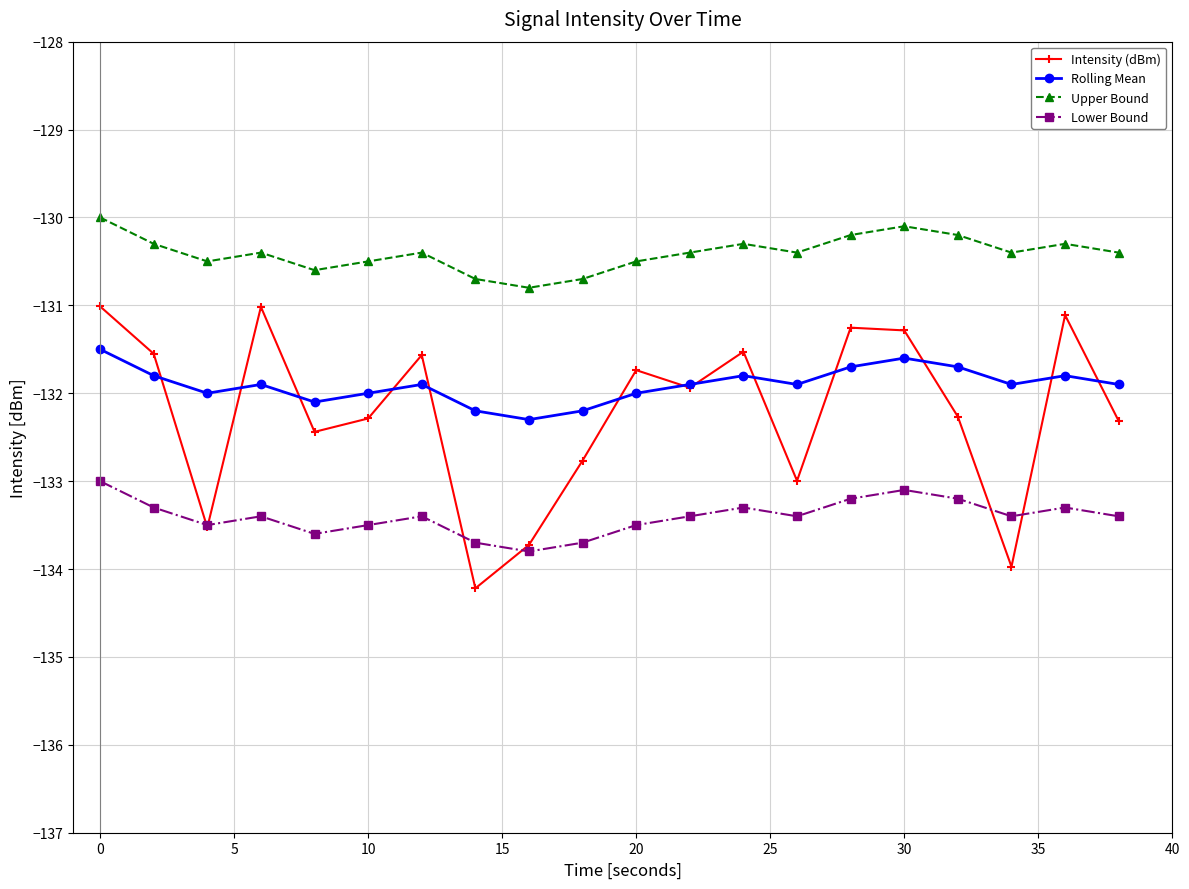

What is the difference between the maximum and minimum values in the Intensity (dBm) series?

3.2